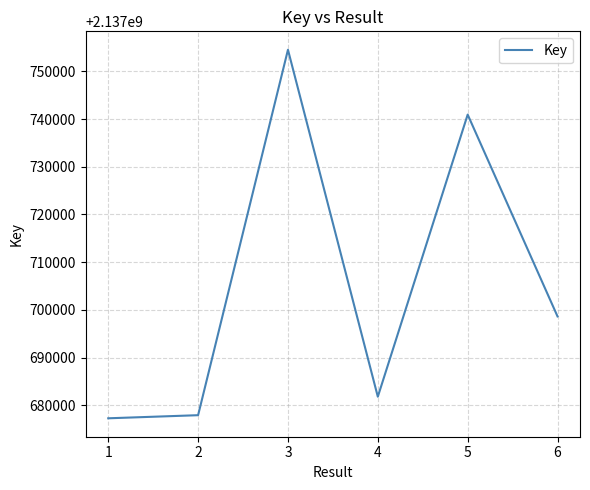

How many interior local peaks (higher than both neighbors) does the data have?

2